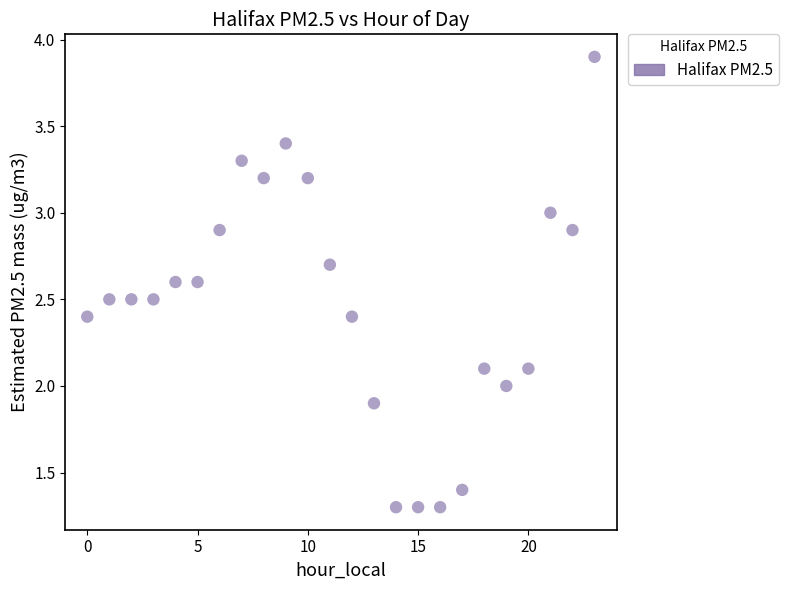

Count the number of points in this scatter plot.

24